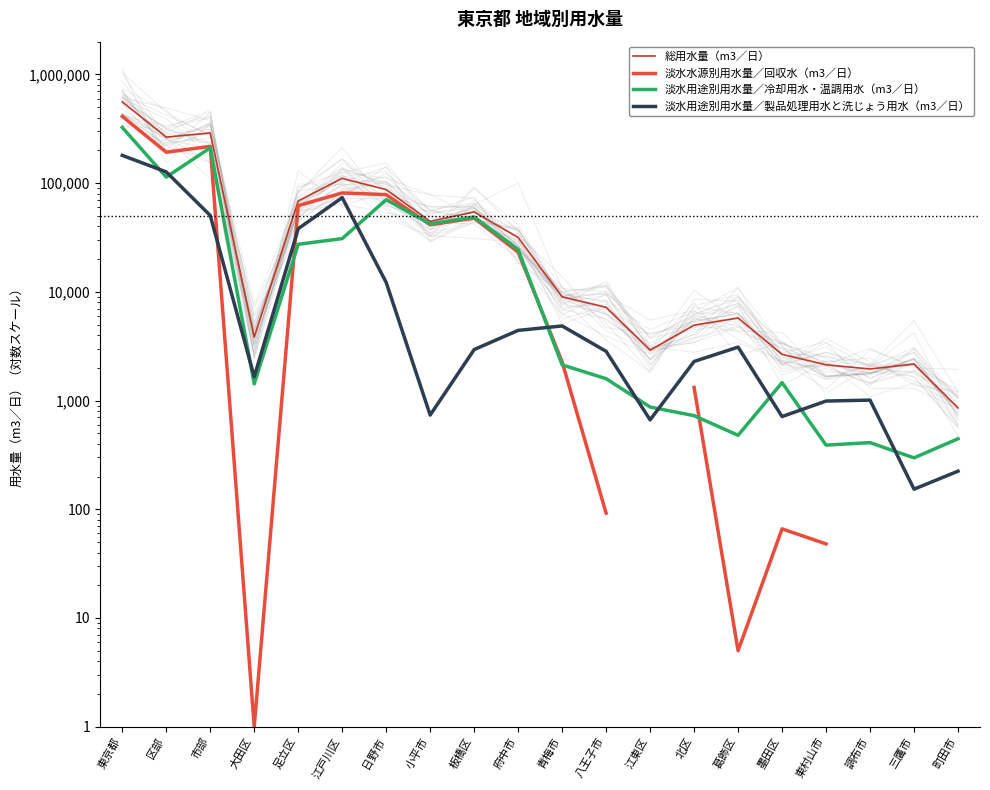

What are all the series names shown in the legend?

総用水量（m3／日）, 淡水水源別用水量／回収水（m3／日）, 淡水用途別用水量／冷却用水・温調用水（m3／日）, 淡水用途別用水量／製品処理用水と洗じょう用水（m3／日）